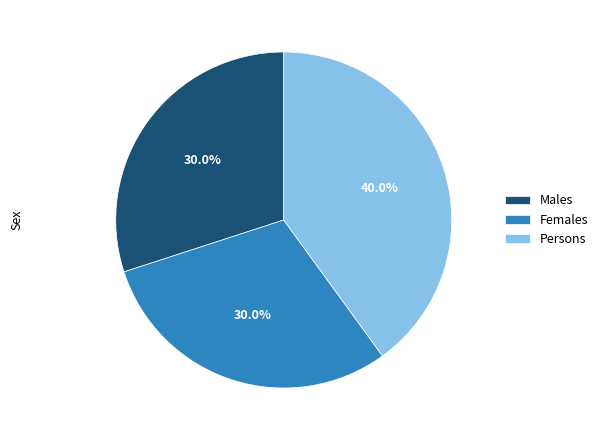

What percentage is the Males slice, to the nearest percent?

30%